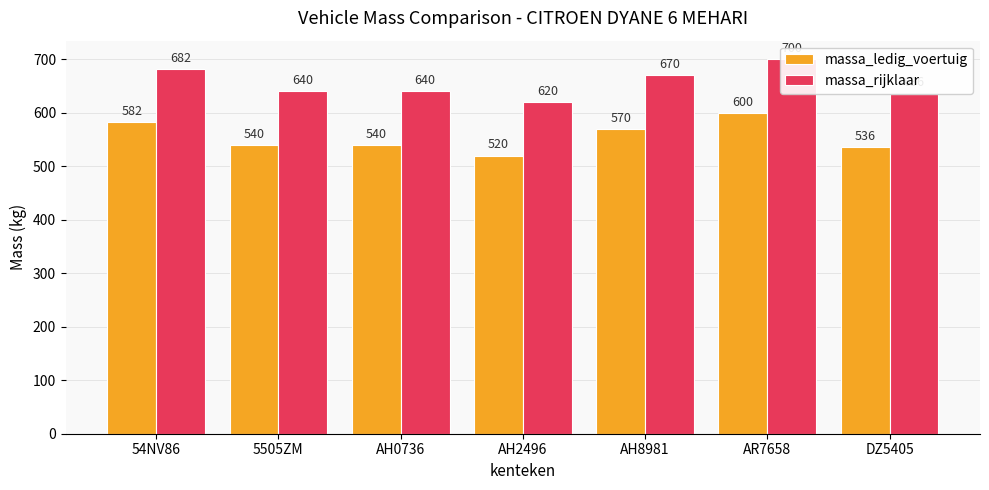

List the series in order of their peak value, highest first.

massa_rijklaar, massa_ledig_voertuig